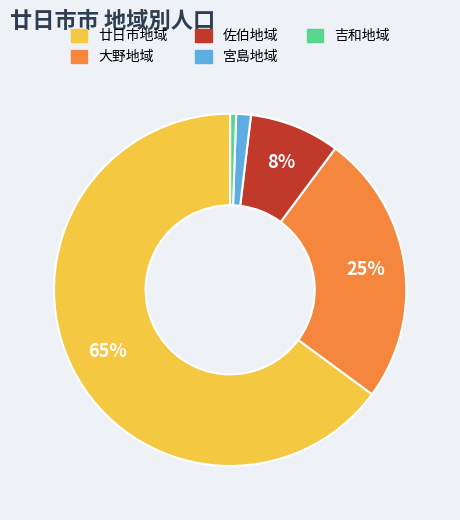

Which slice is the smallest?

吉和地域